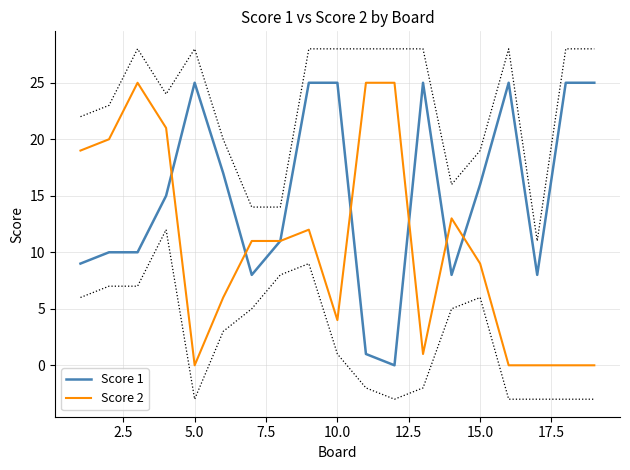

List the series in order of their peak value, lowest first.

Score 1, Score 2